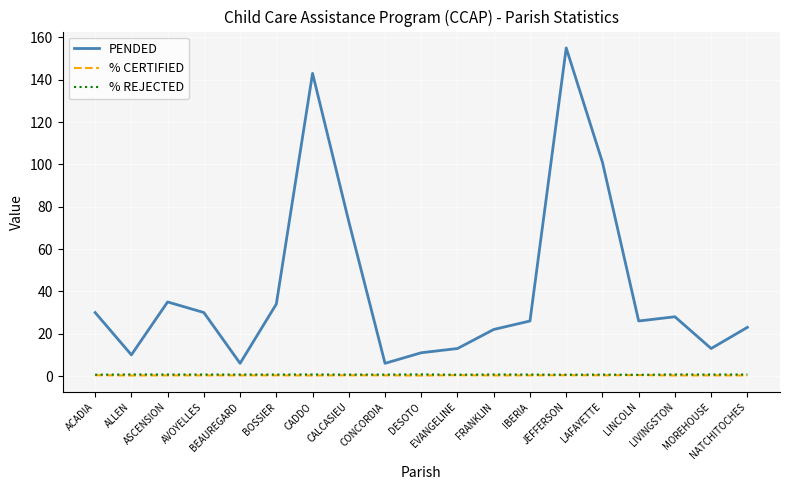

At which category does PENDED reach its first local peak?

ASCENSION